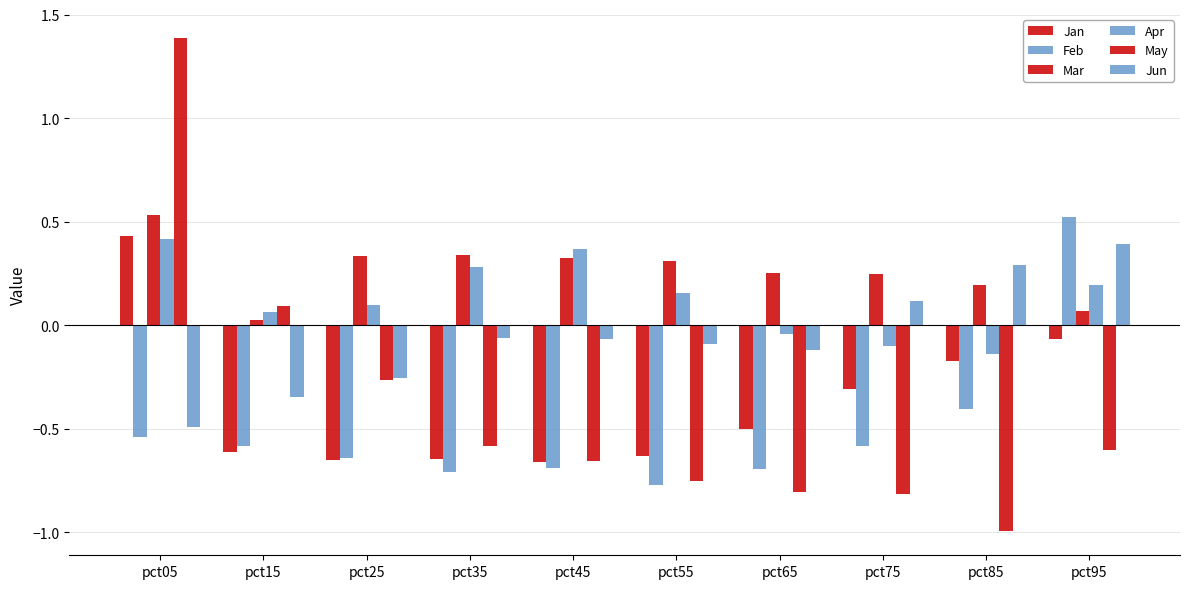

What is the minimum value shown in the chart?

-1.0